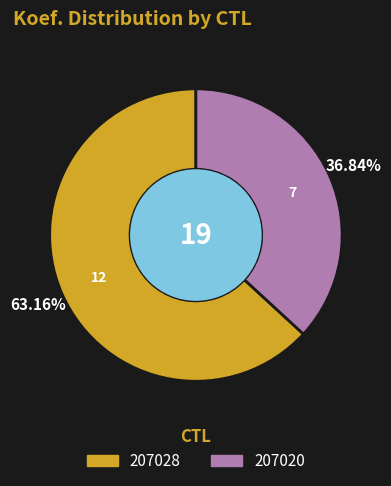

Does 207020 represent more than half of the total?

No